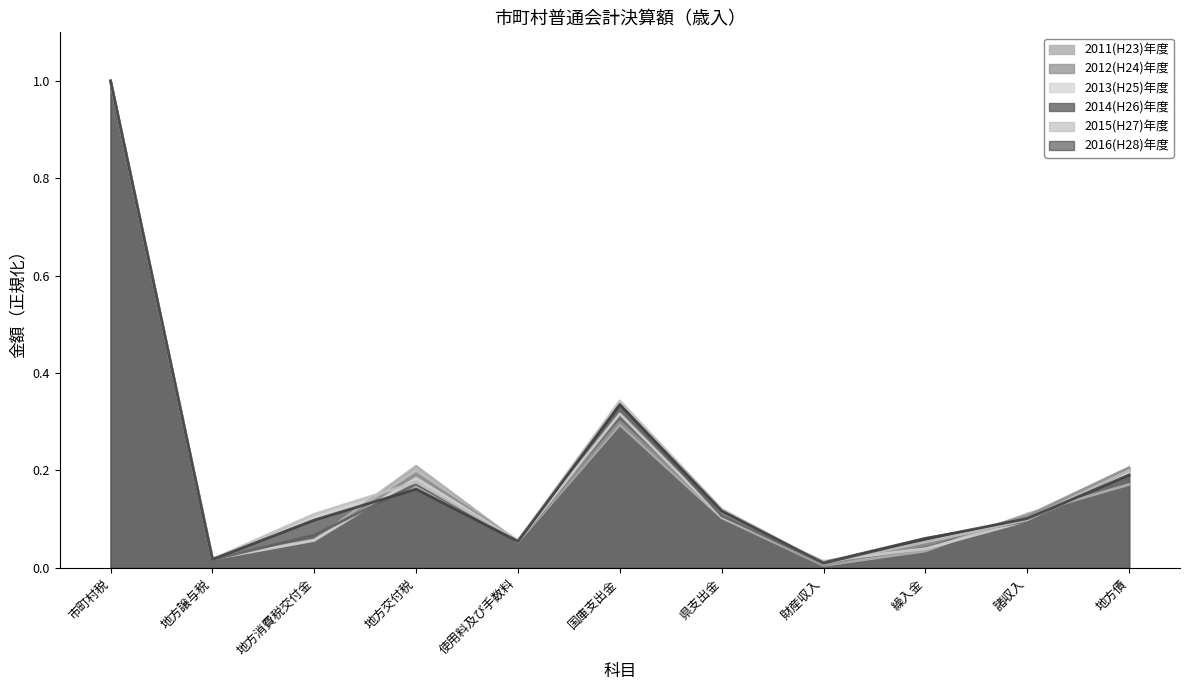

Reading right to left, list all the values displayed in this chart.

2011(H23)年度: 地方債=0.2	諸収入=0.1	繰入金=0.0	財産収入=0.0	県支出金=0.1	国庫支出金=0.3	使用料及び手数料=0.1	地方交付税=0.2	地方消費税交付金=0.1	地方譲与税=0.0	市町村税=1.0
2012(H24)年度: 地方債=0.2	諸収入=0.1	繰入金=0.0	財産収入=0.0	県支出金=0.1	国庫支出金=0.3	使用料及び手数料=0.1	地方交付税=0.2	地方消費税交付金=0.1	地方譲与税=0.0	市町村税=1.0
2013(H25)年度: 地方債=0.2	諸収入=0.1	繰入金=0.0	財産収入=0.0	県支出金=0.1	国庫支出金=0.3	使用料及び手数料=0.1	地方交付税=0.2	地方消費税交付金=0.1	地方譲与税=0.0	市町村税=1.0
2014(H26)年度: 地方債=0.2	諸収入=0.1	繰入金=0.1	財産収入=0.0	県支出金=0.1	国庫支出金=0.3	使用料及び手数料=0.1	地方交付税=0.2	地方消費税交付金=0.1	地方譲与税=0.0	市町村税=1.0
2015(H27)年度: 地方債=0.2	諸収入=0.1	繰入金=0.1	財産収入=0.0	県支出金=0.1	国庫支出金=0.3	使用料及び手数料=0.1	地方交付税=0.2	地方消費税交付金=0.1	地方譲与税=0.0	市町村税=1.0
2016(H28)年度: 地方債=0.2	諸収入=0.1	繰入金=0.1	財産収入=0.0	県支出金=0.1	国庫支出金=0.3	使用料及び手数料=0.1	地方交付税=0.2	地方消費税交付金=0.1	地方譲与税=0.0	市町村税=1.0